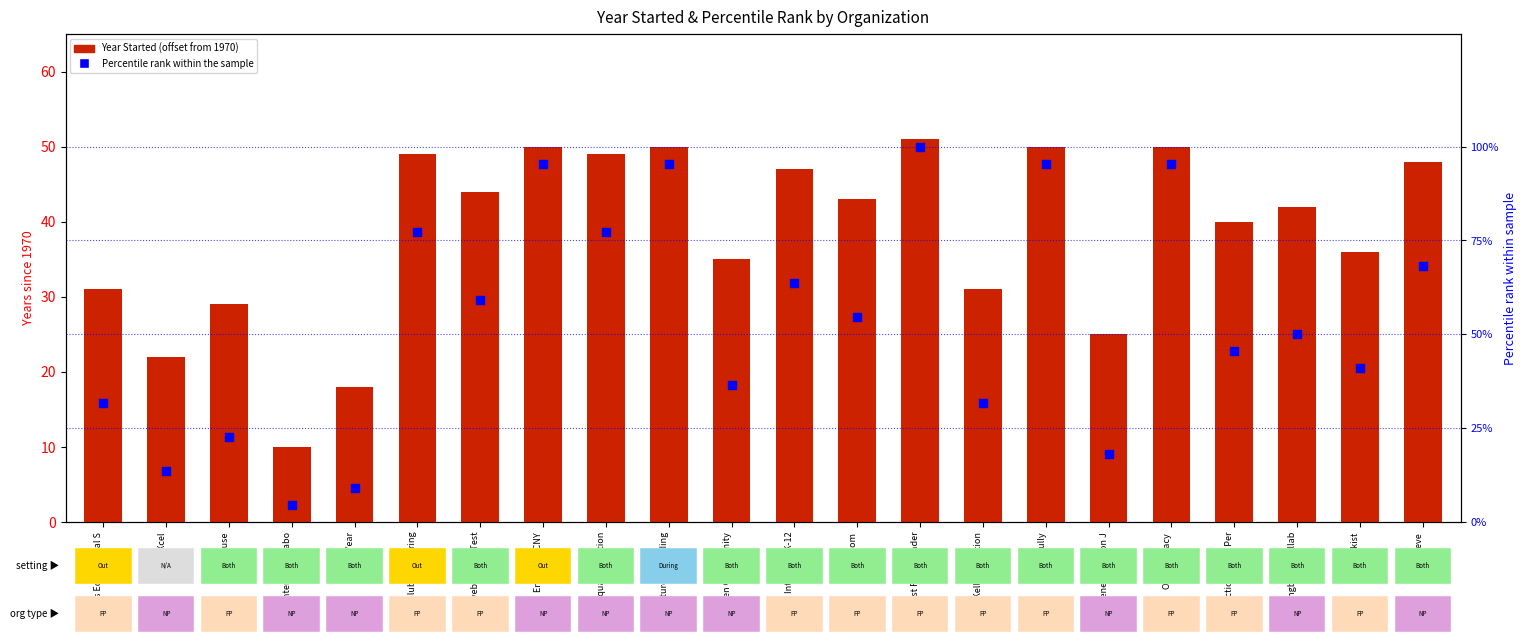

At how many categories does at least one series exceed 60?

9